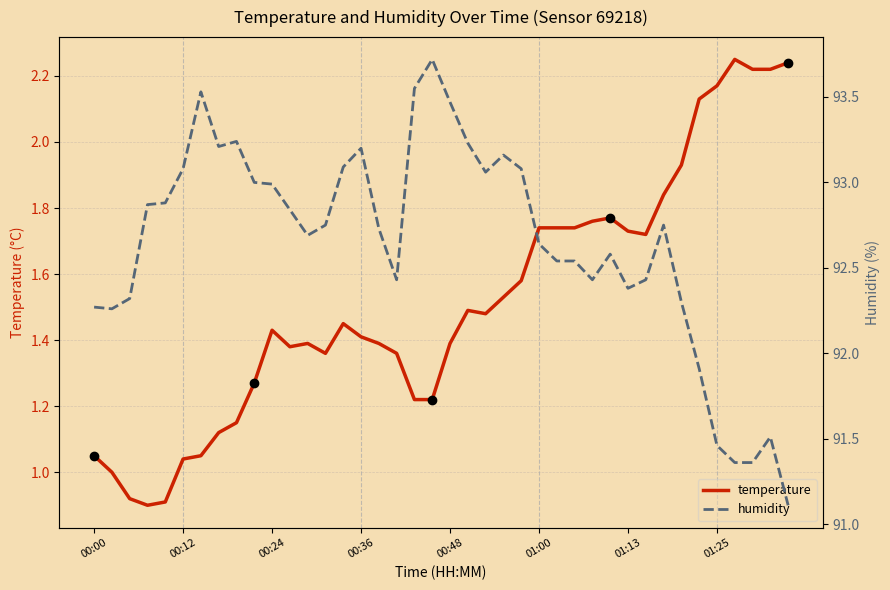

Which category has the highest value across all series?

19